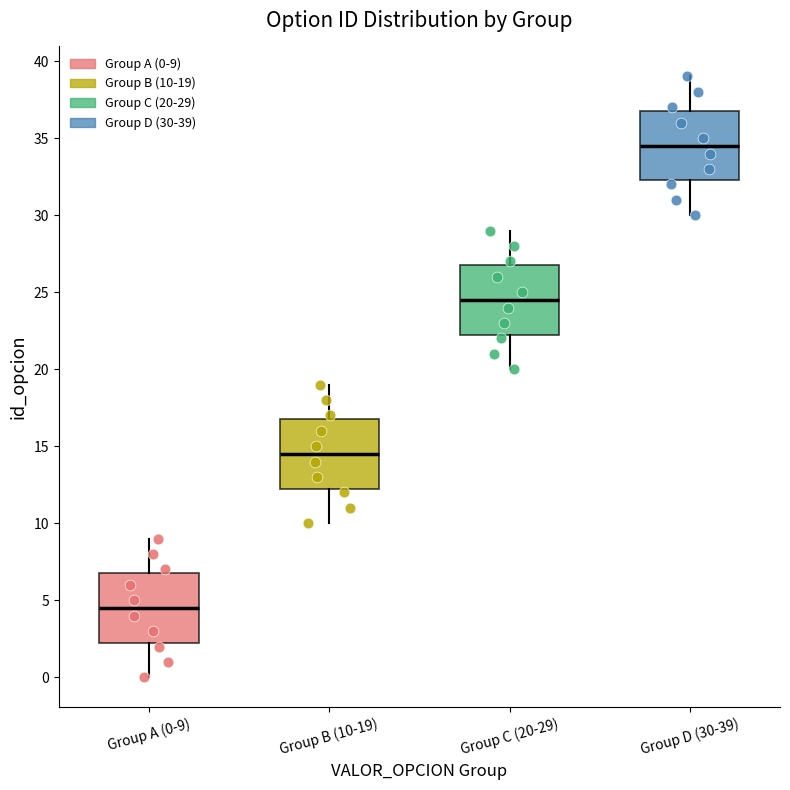

Reading left to right, read every box against the y-axis: the position of its median line, the range the box covers, and the ends of its whiskers. The values are not printed on the chart, so give them approximately, as read against the axis.

Group A (0-9): median 4.5, box 2.5 to 7.0, whiskers 0.0 to 9.0
Group B (10-19): median 14.5, box 12.5 to 17.0, whiskers 10.0 to 19.0
Group C (20-29): median 24.5, box 22.5 to 27.0, whiskers 20.0 to 29.0
Group D (30-39): median 34.5, box 32.5 to 37.0, whiskers 30.0 to 39.0